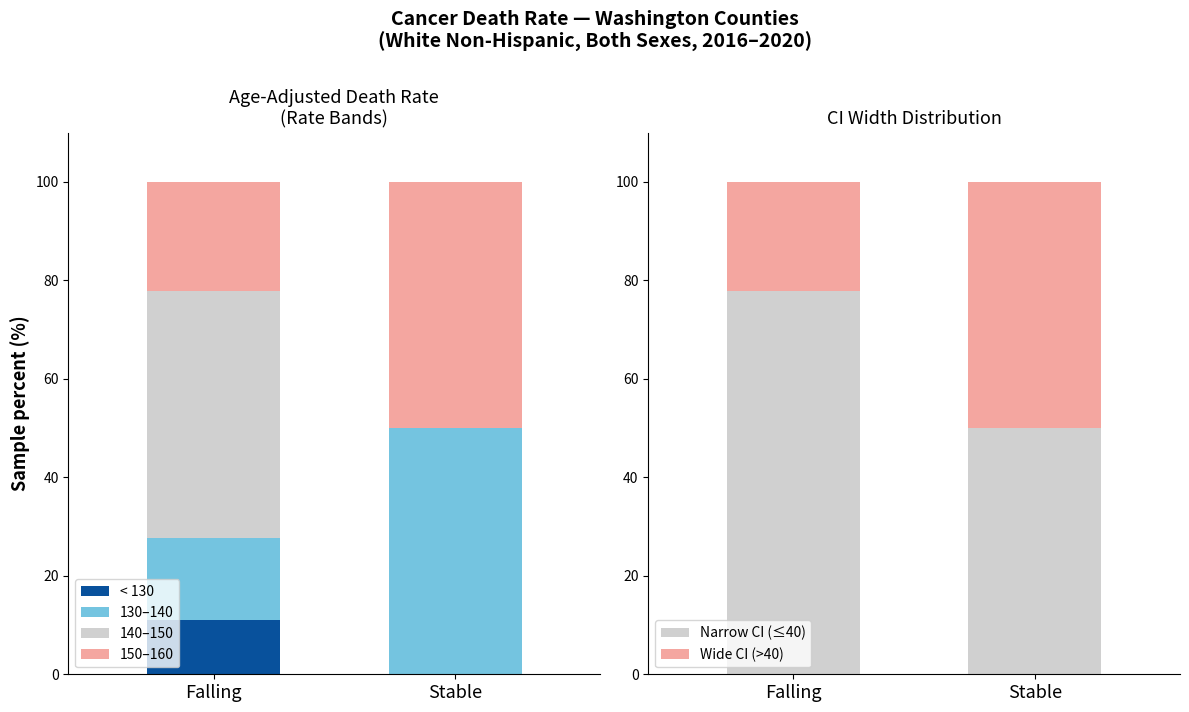

Count the number of categories in the chart.

2